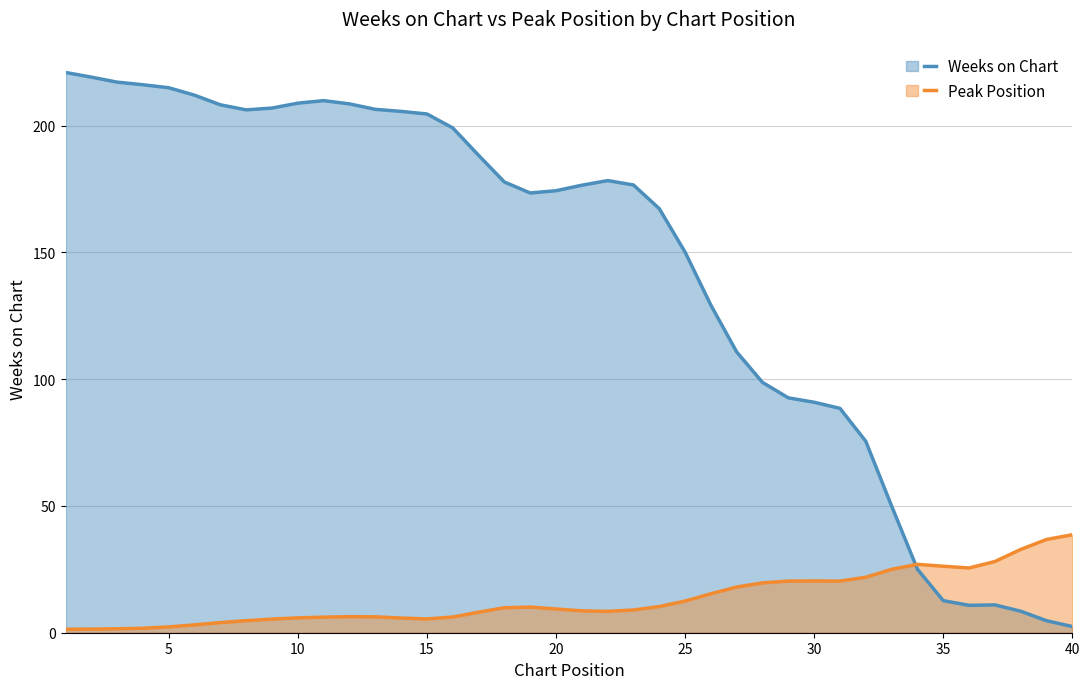

Which series changed the most between 40 and 29?

Weeks on Chart